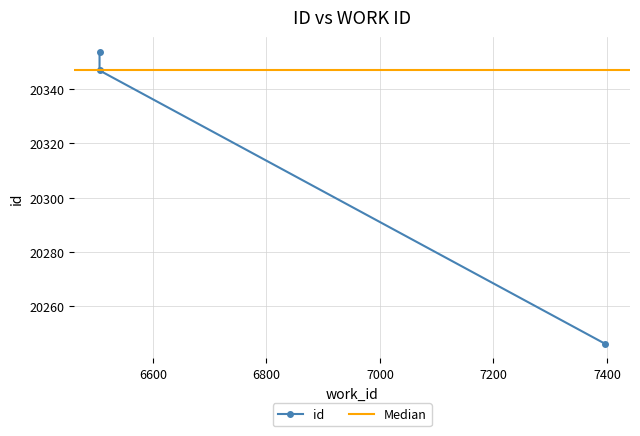

How many lines are shown in the chart?

1